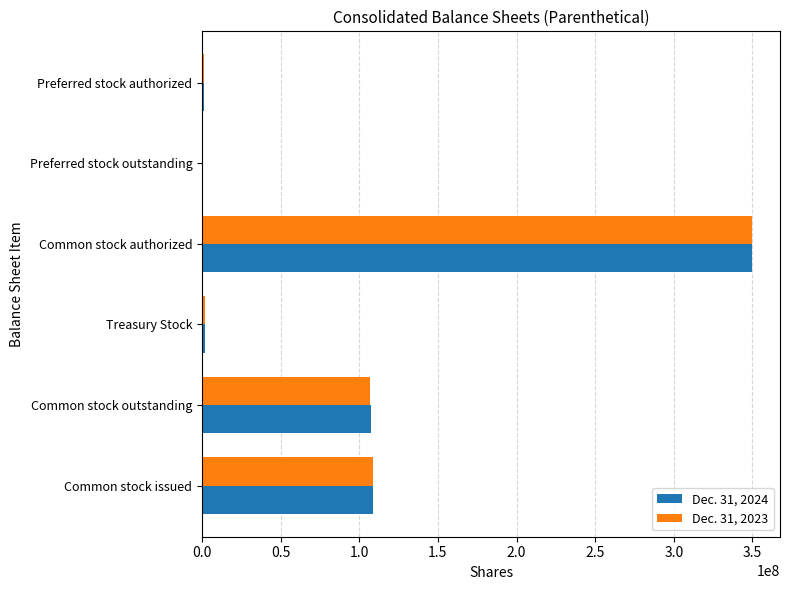

At which category is the sum across all series the highest?

Common stock authorized